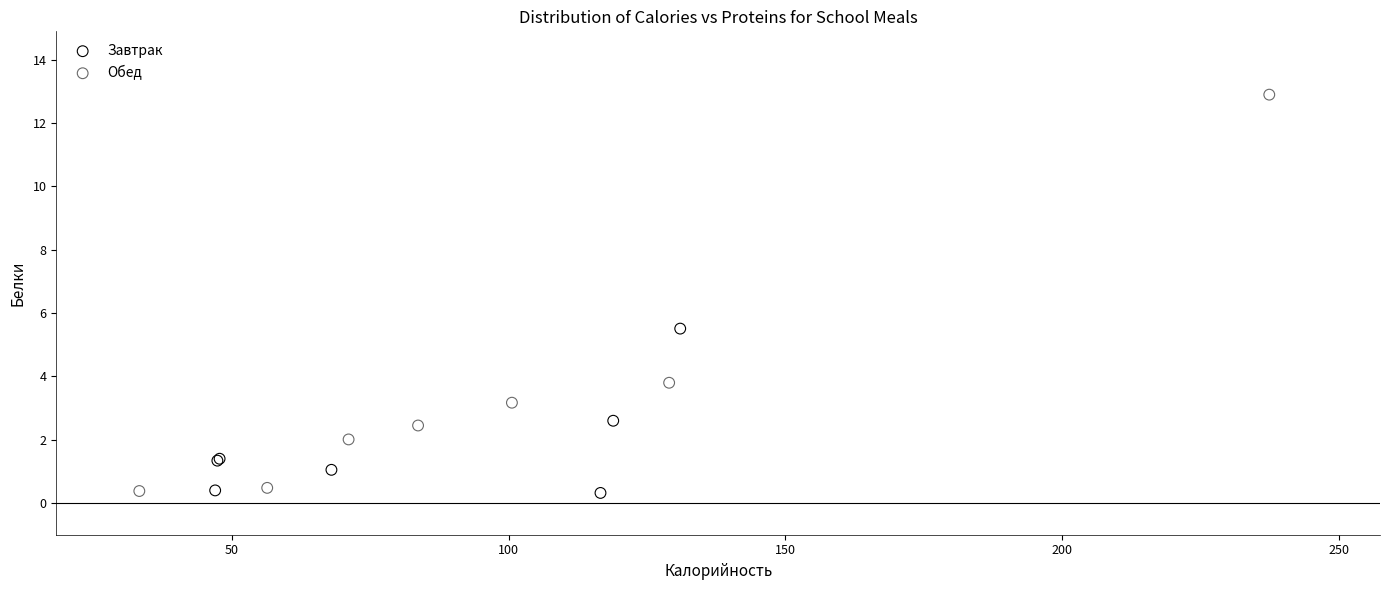

Which series has the largest Y range (max minus min)?

Обед